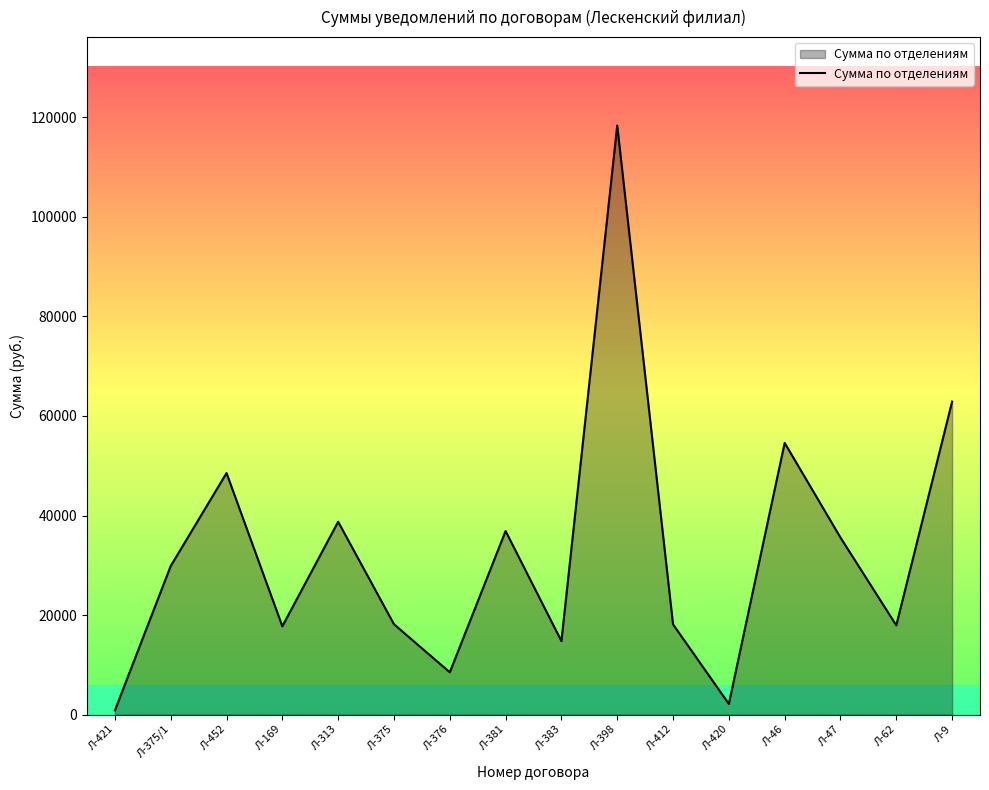

Approximately how many times larger is the value at Л-313 compared to Л-169?

2.2